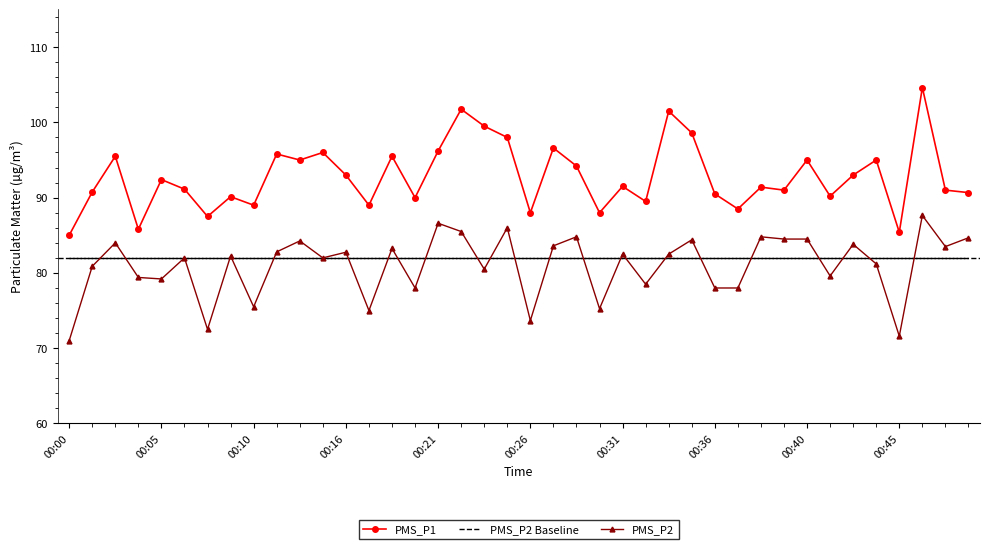

What is the minimum value shown in the chart?

71.0